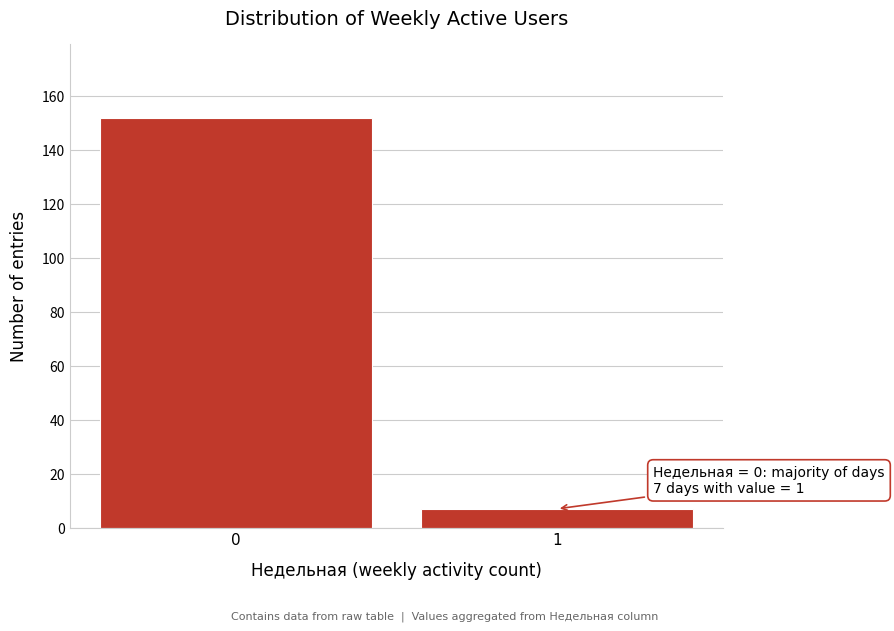

Reading left to right, extract all data points from this chart.

152	7